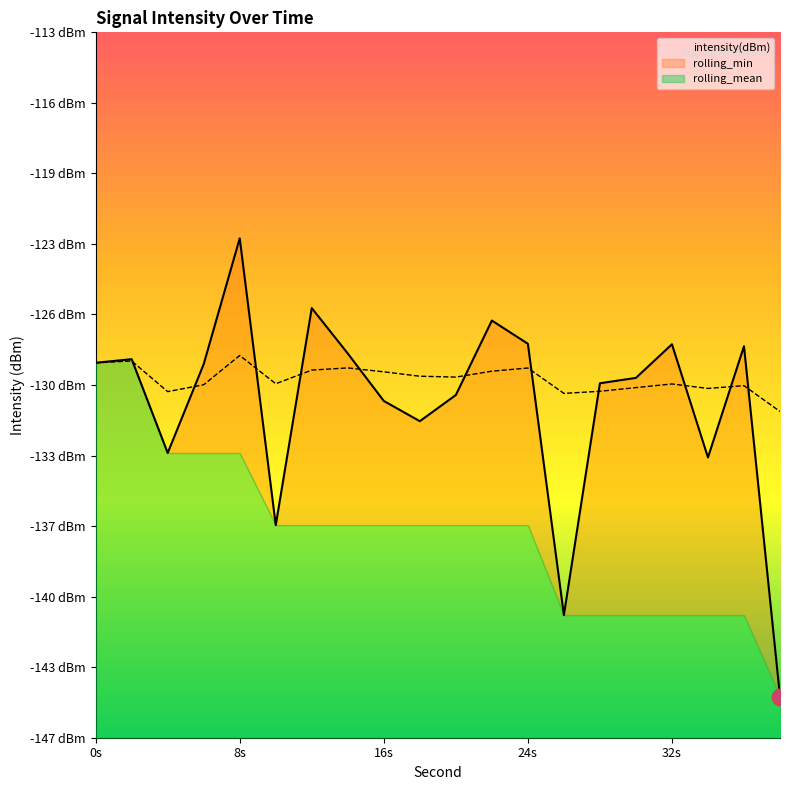

True or false: rolling_mean and intensity(dBm) intersect in this chart.

True